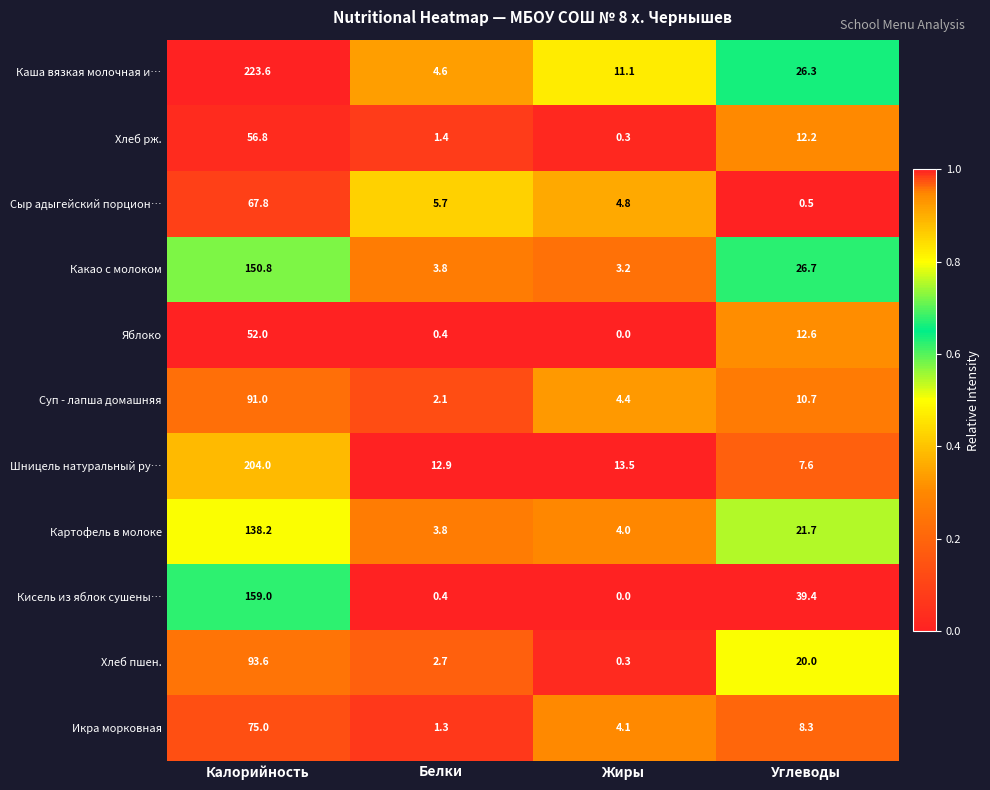

What is the lowest value of the Хлеб пшен. series?

0.3